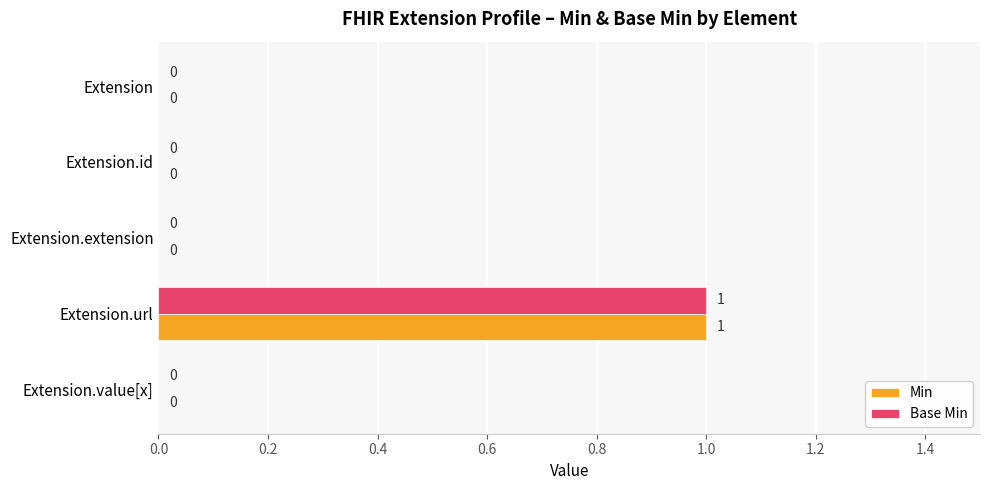

What is the sum of all Base Min values?

1